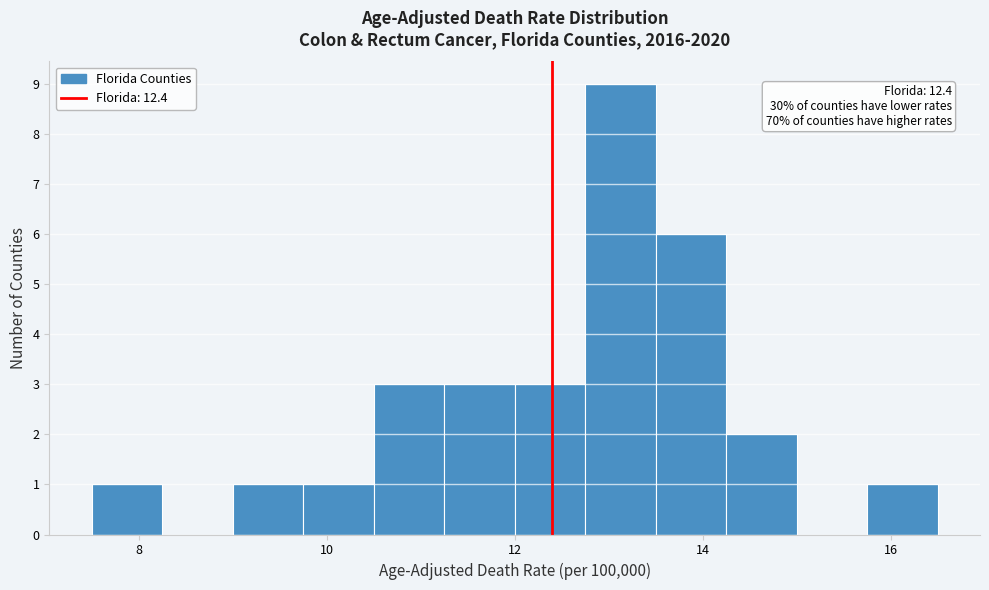

Around what value on the x-axis is the tallest bar? Give the approximate position of its centre, as read against the axis.

13.2